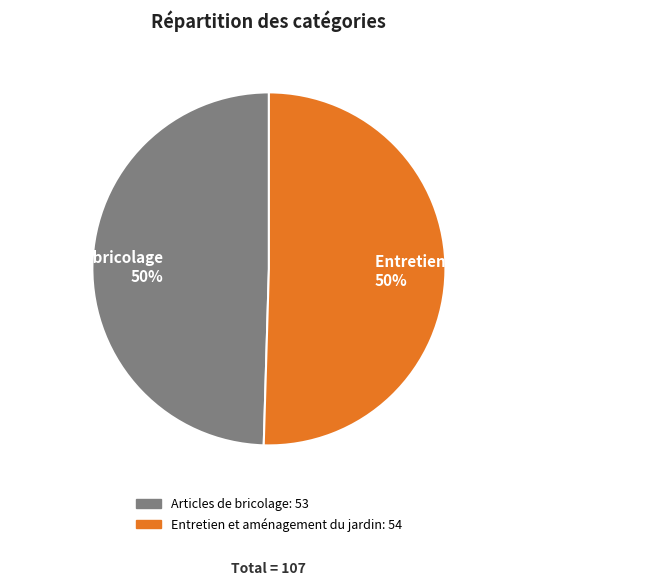

True or false: Articles de bricolage accounts for 38% of the total.

False